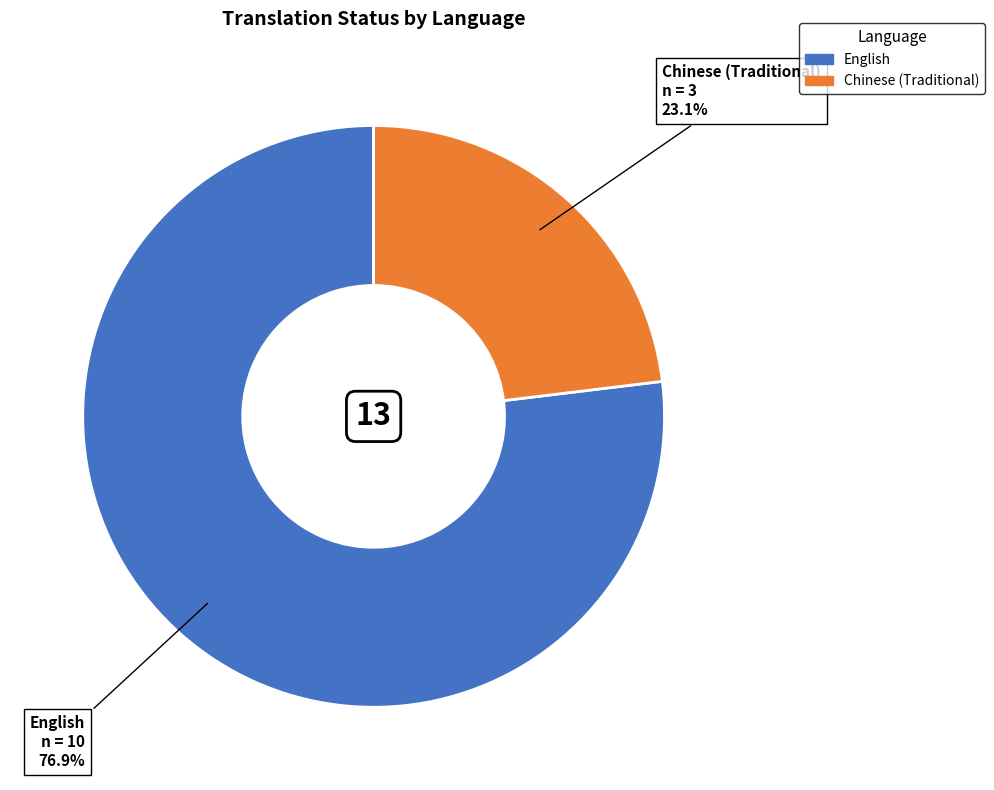

Between Chinese (Traditional) and English, which is larger?

English